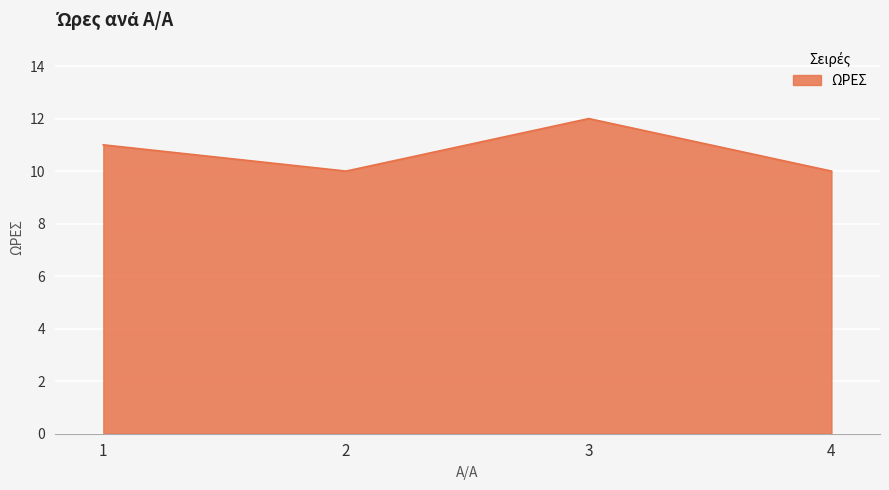

What is the change in value from 1 to 3?

+1